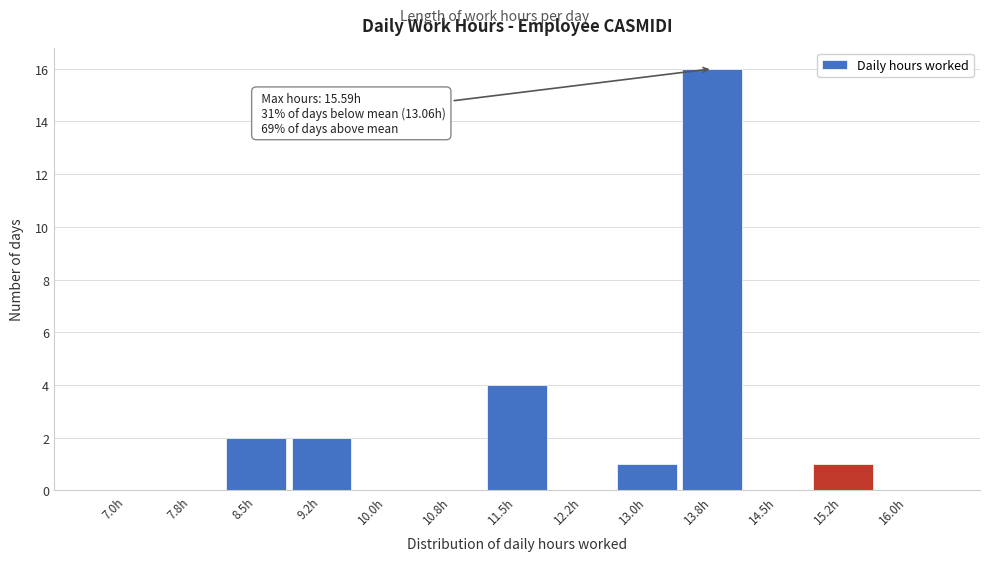

Reading left to right, what are all the values shown in this chart?

7.0h=0	7.8h=0	8.5h=2	9.2h=2	10.0h=0	10.8h=0	11.5h=4	12.2h=0	13.0h=1	13.8h=16	14.5h=0	15.2h=1	16.0h=0